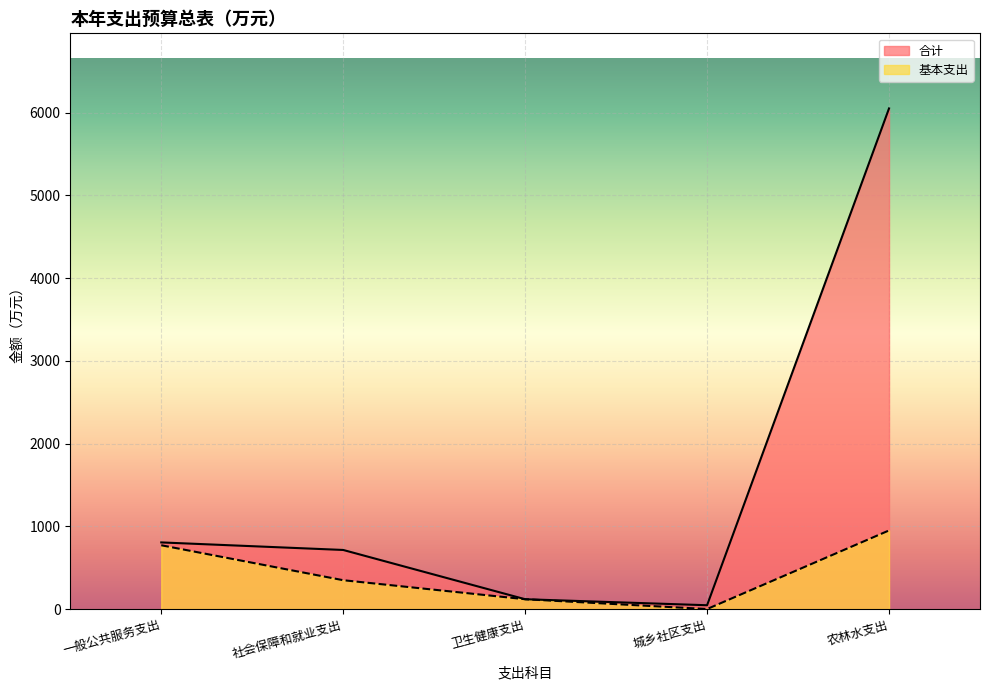

How many lines are shown in the chart?

2